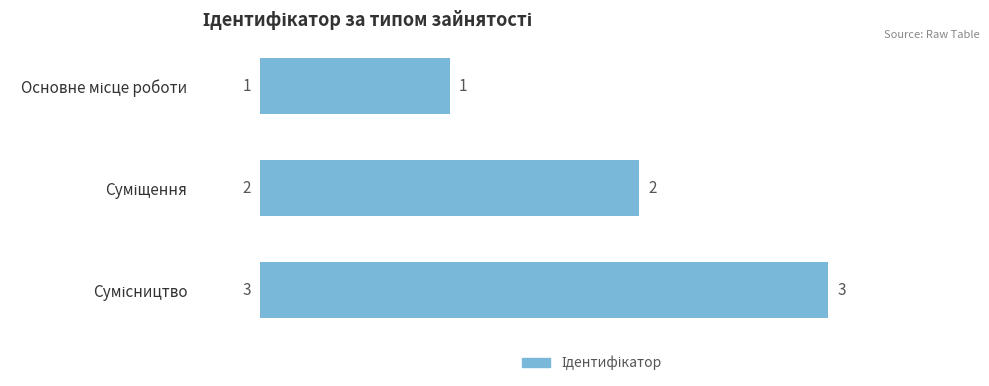

Does the chart contain any negative values?

No